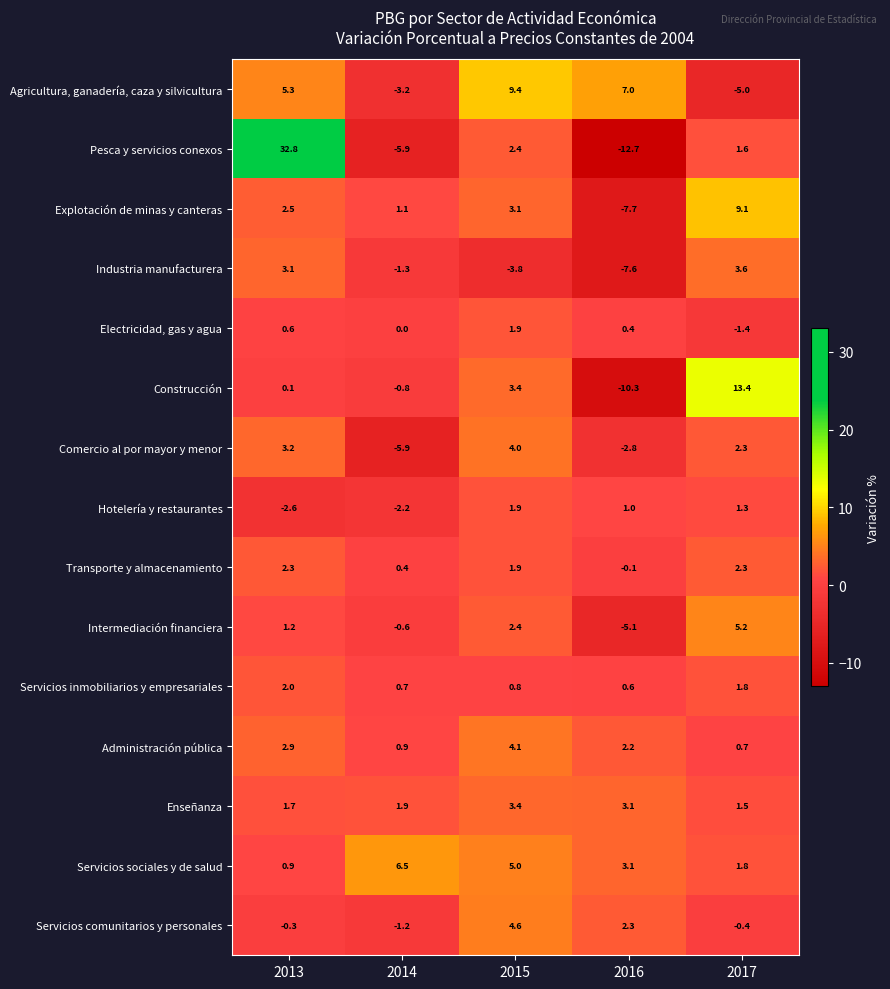

What is the average value of the Intermediación financiera series?

0.6